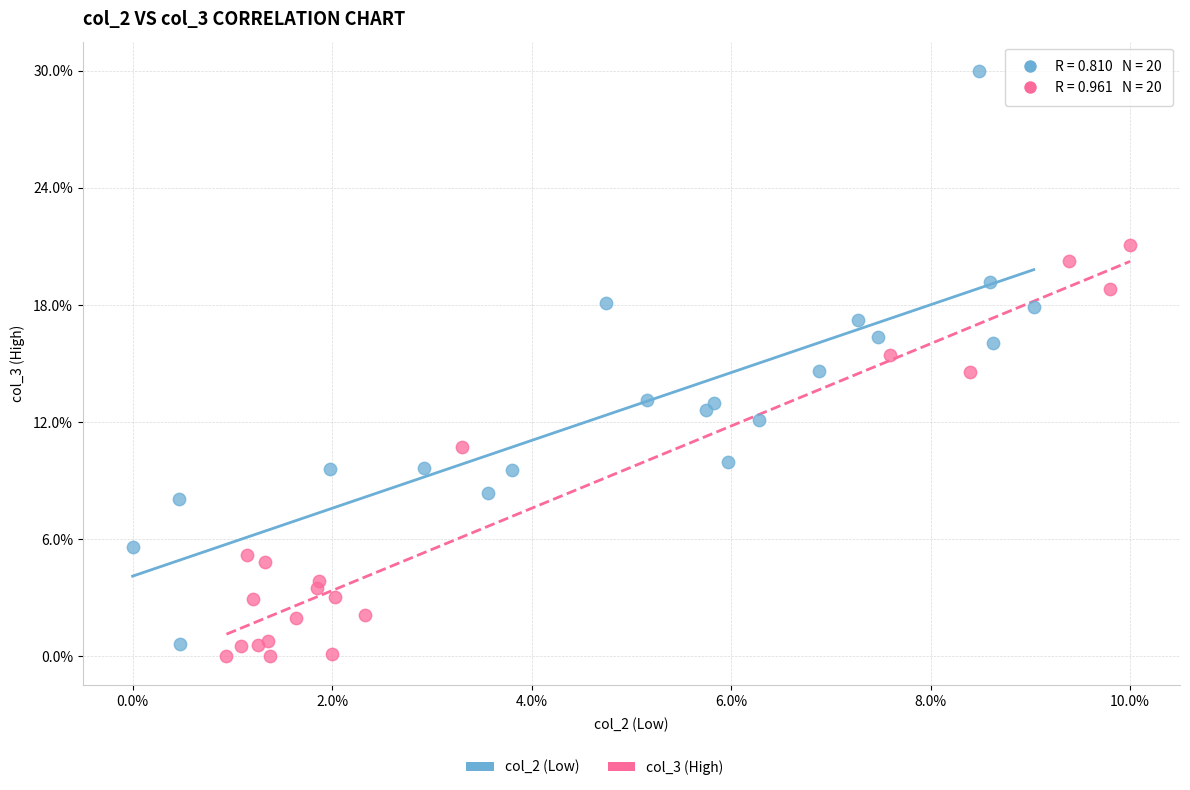

Which series contains the highest Y value?

col_2 (Low)